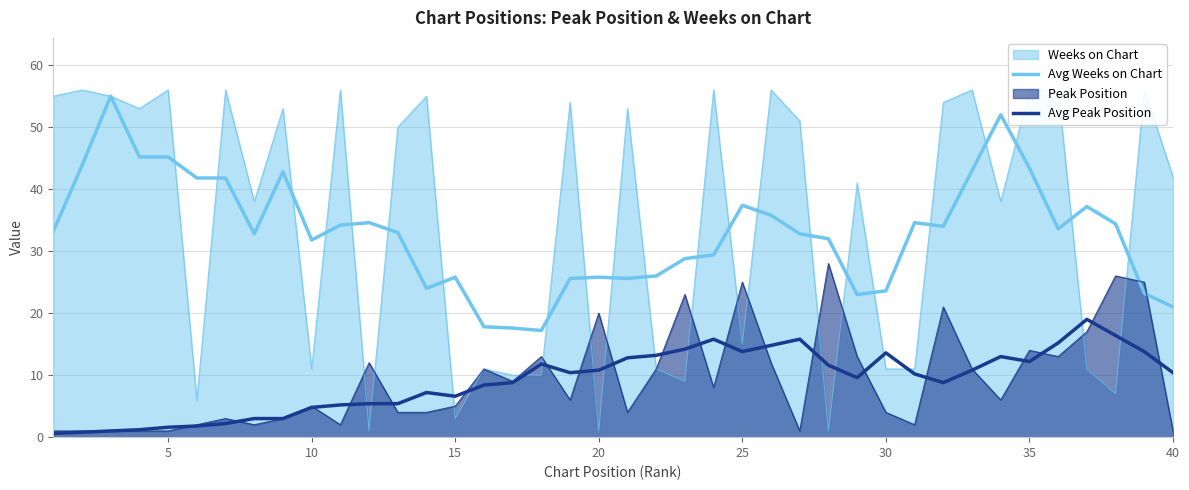

True or false: Avg Weeks on Chart and Avg Peak Position cross at least once.

False